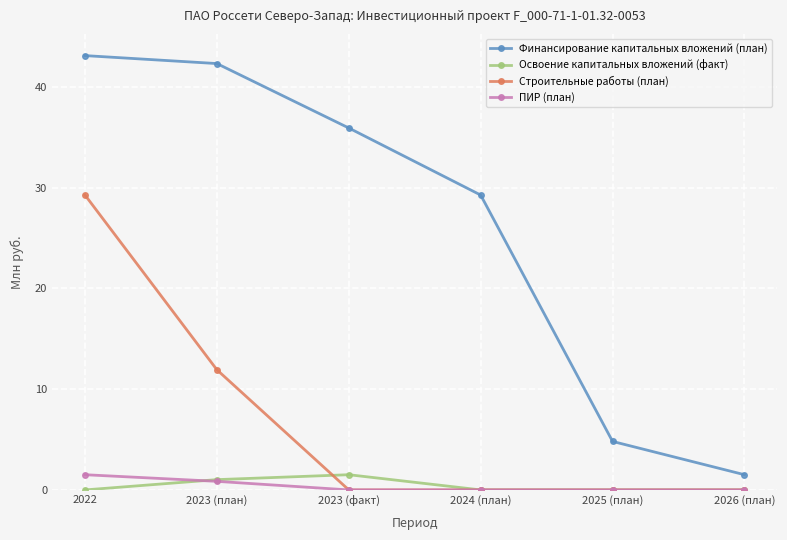

True or false: ПИР (план) and Освоение капитальных вложений (факт) cross at least once.

True